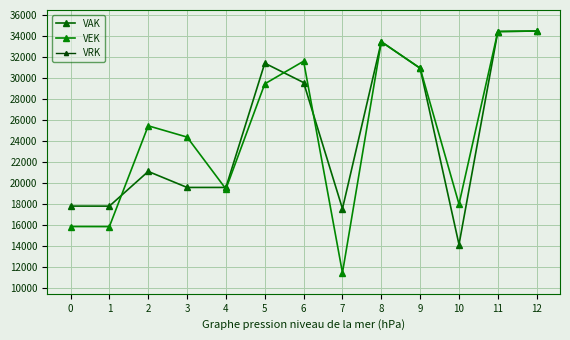

At how many categories does at least one series exceed 14088?

13